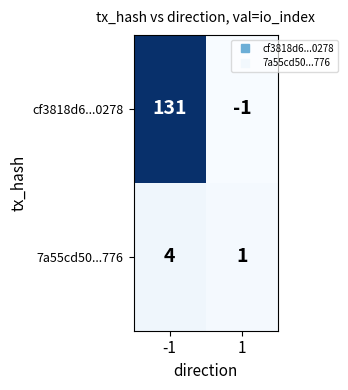

Rank the series at 1 from highest to lowest value.

7a55cd50...776, cf3818d6...0278